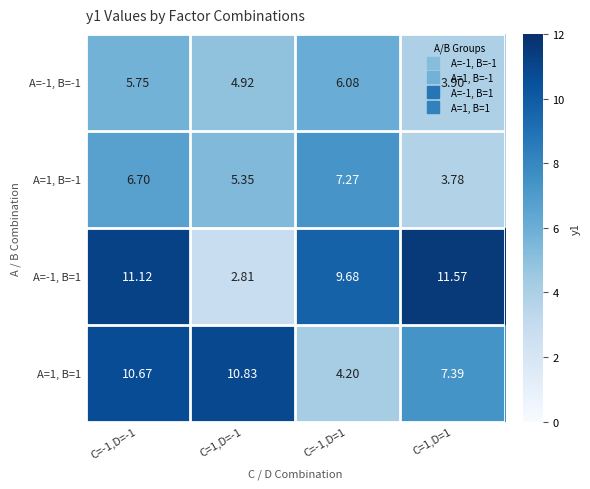

Is the value of A=1, B=1 at C=-1,D=1 greater than the value of A=1, B=-1 at C=-1,D=-1?

No